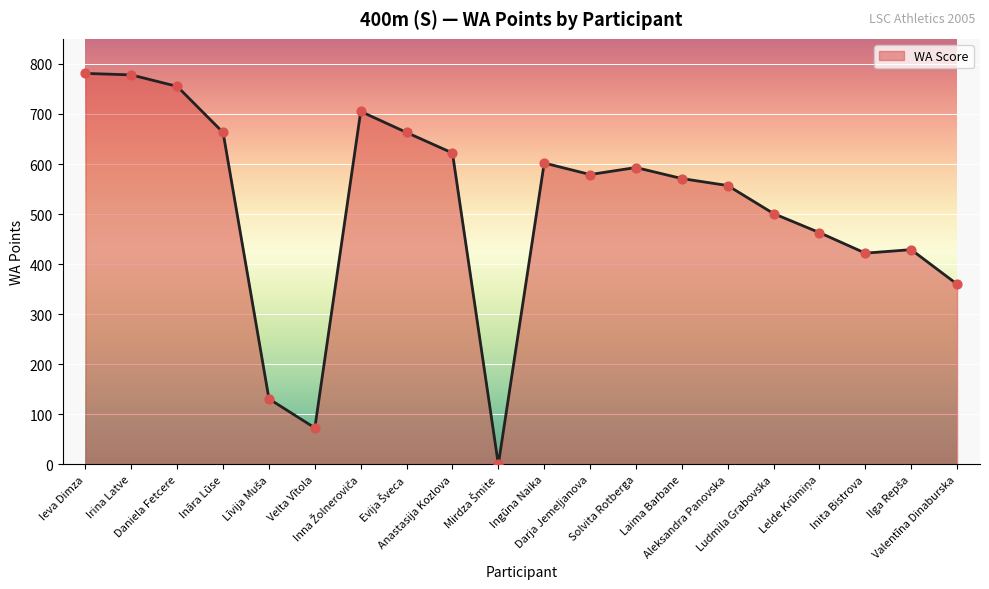

What is the maximum value shown in the chart?

781